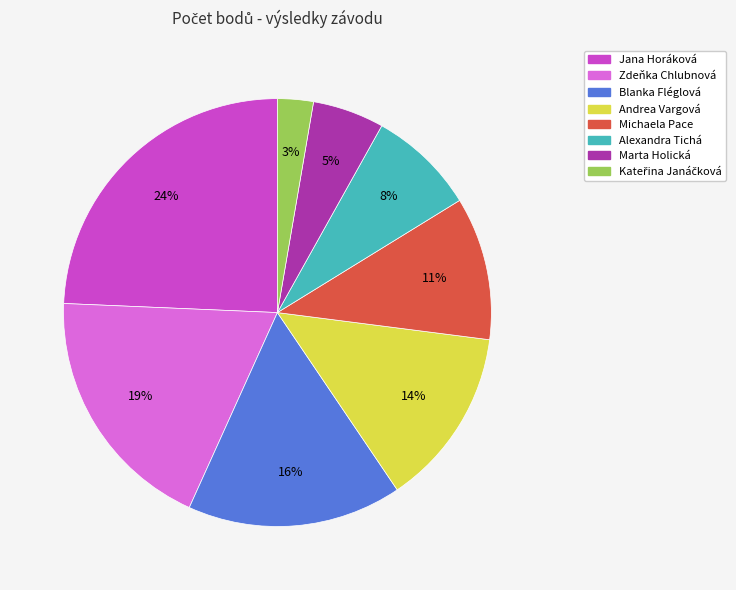

What is the largest slice in the pie chart?

Jana Horáková